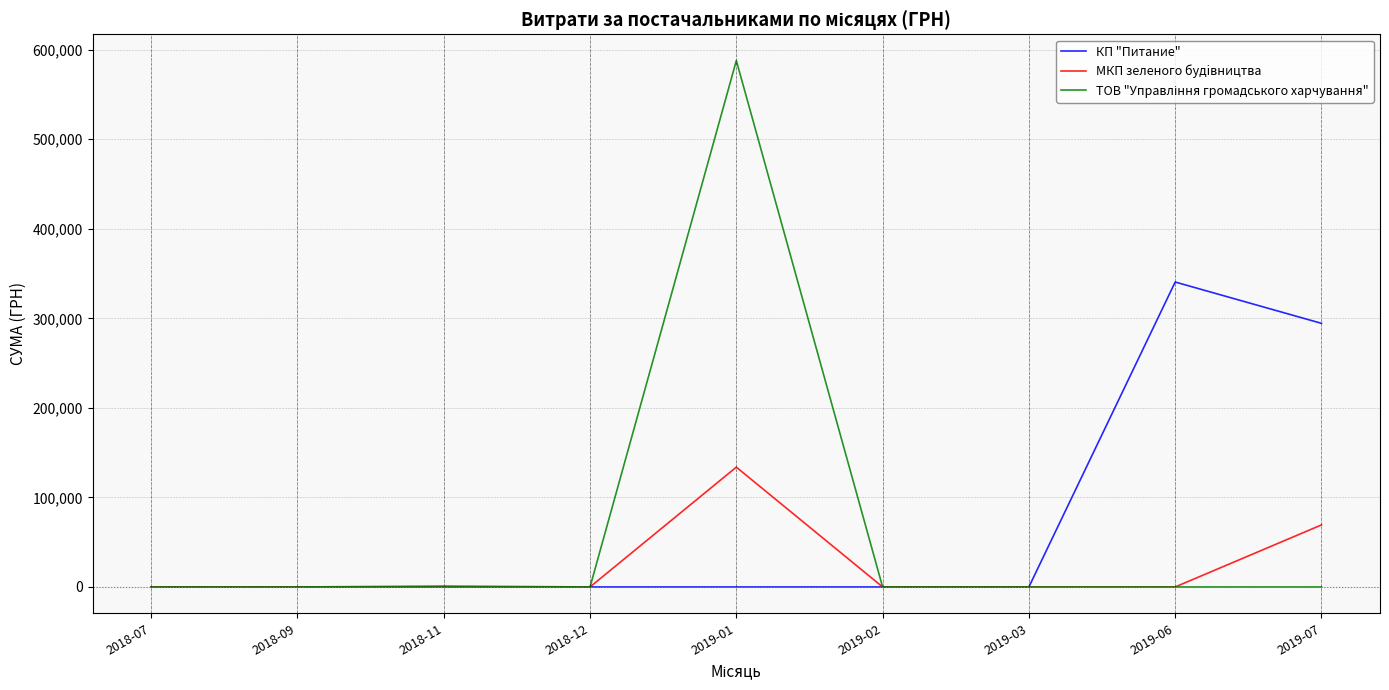

Which category has the highest value in the МКП зеленого будiвництва series?

2019-01